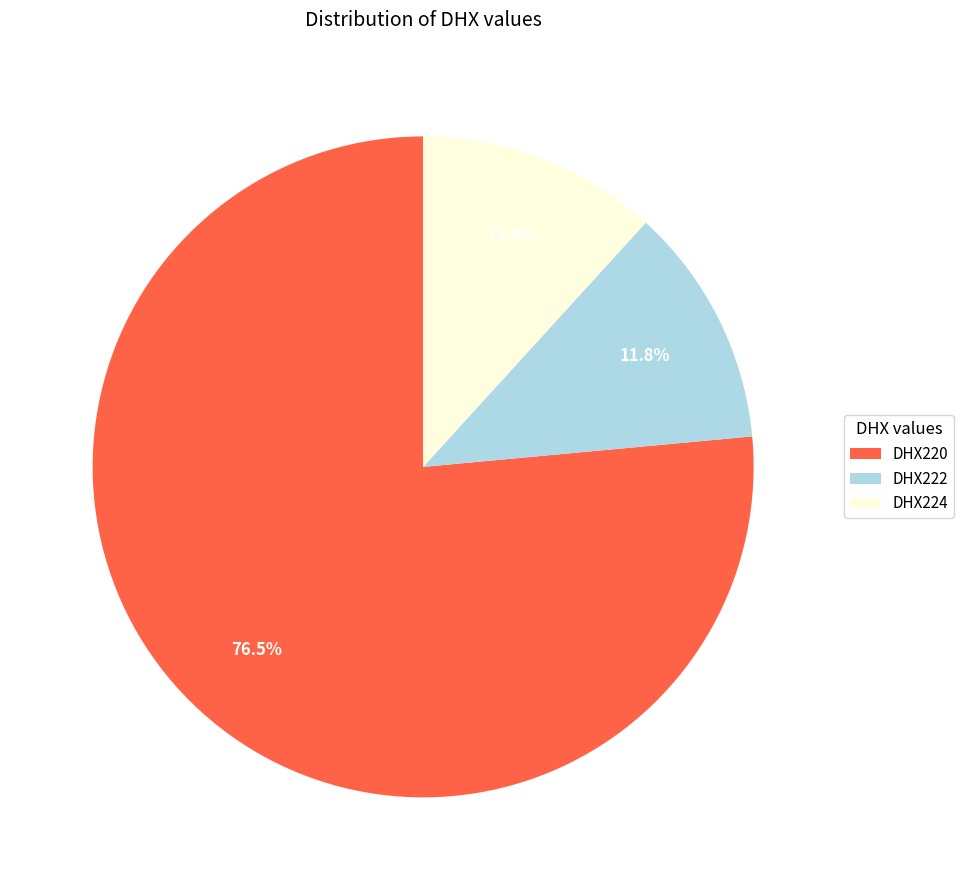

To the nearest percent, what is the difference between the DHX224 and DHX220 slice percentages?

65%